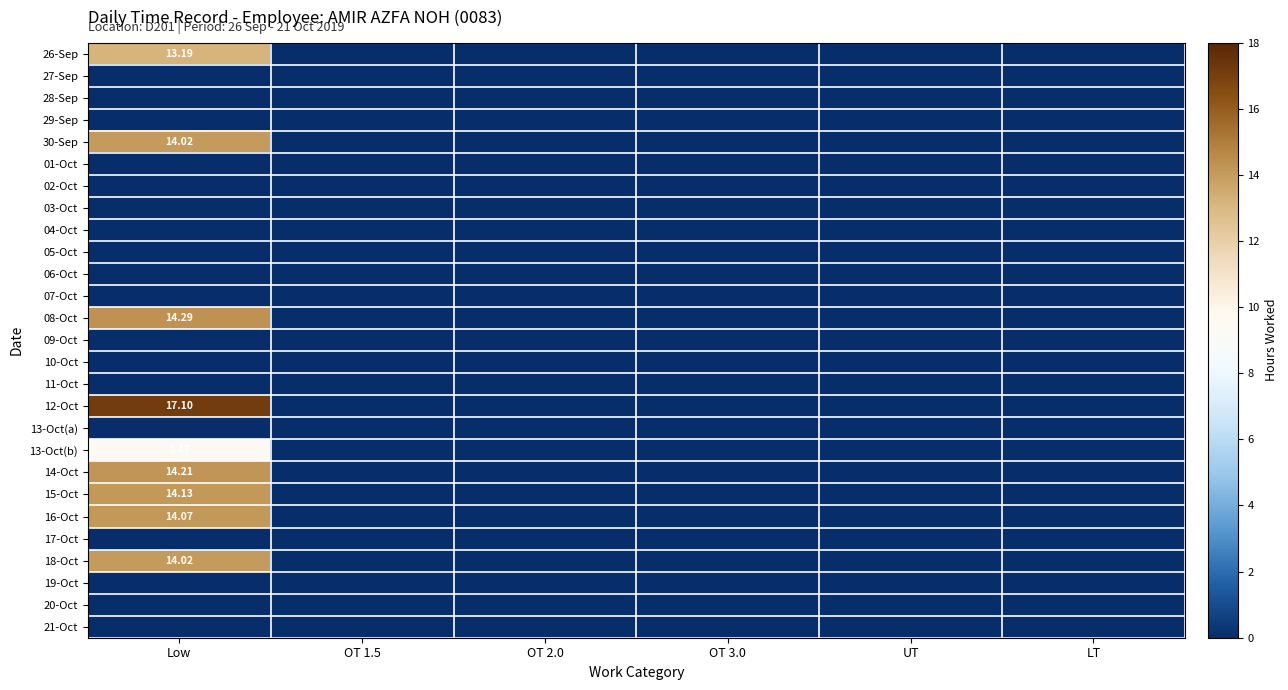

Is it true that 29-Sep equals 0.0 at OT 1.5?

True